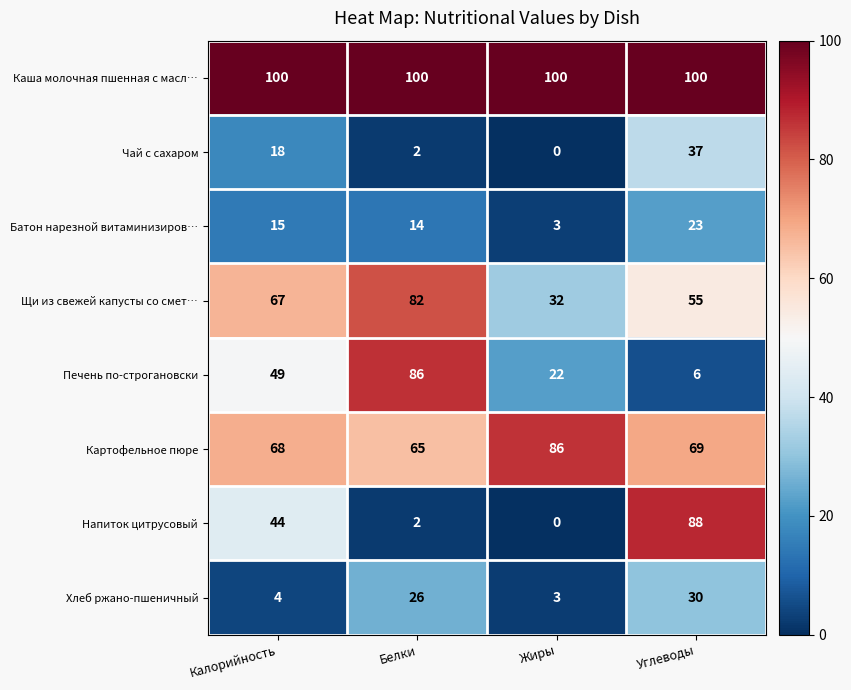

How many data points does each series have?

4